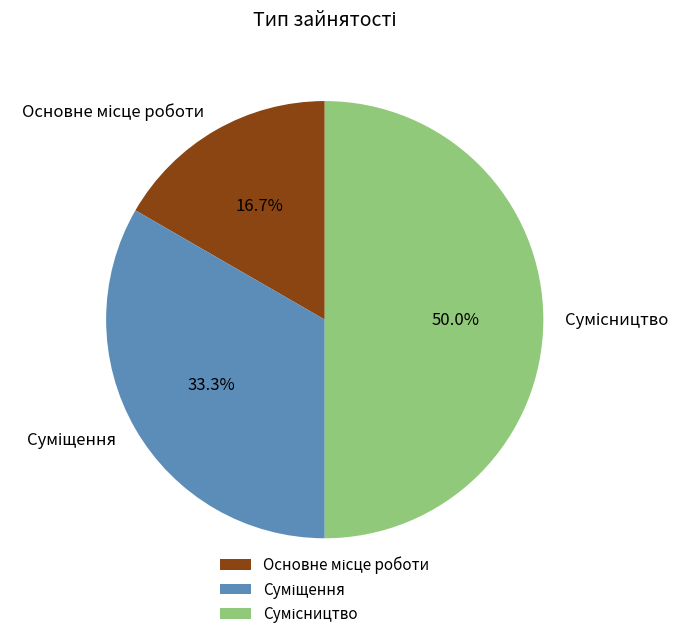

Does Сумісництво represent more than half of the total?

No